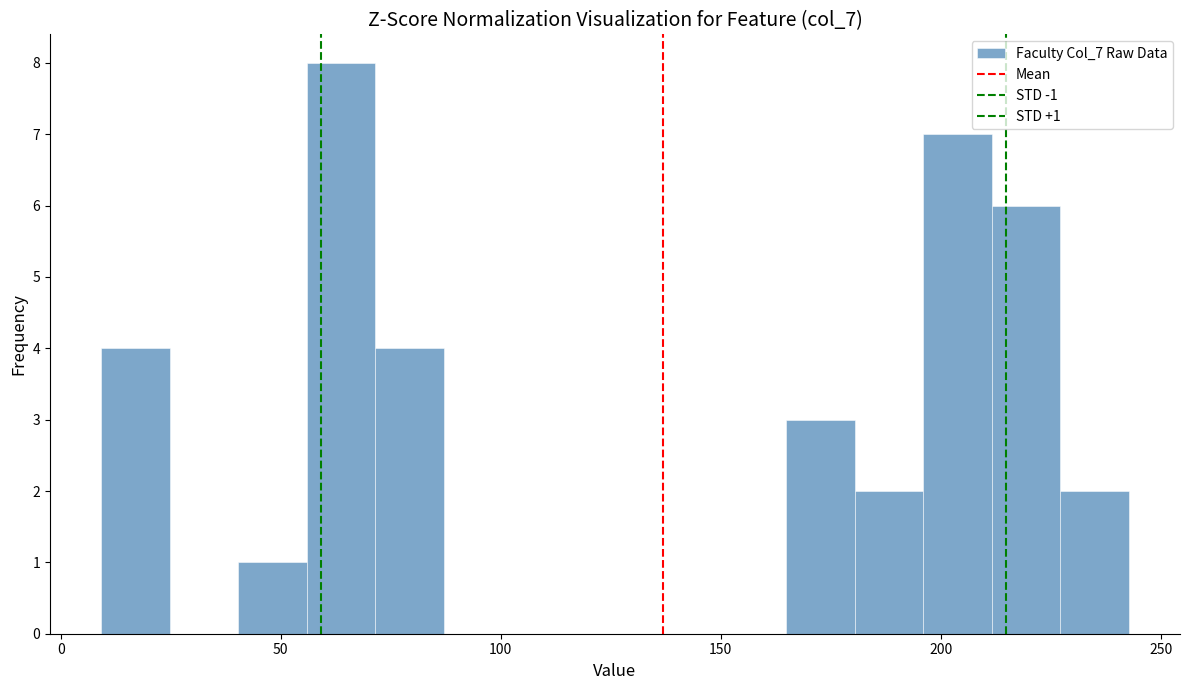

Read against the x-axis, roughly where is the centre of the tallest bar?

65